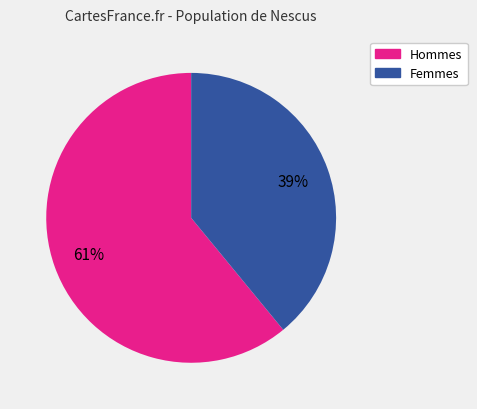

To the nearest percent, what is the difference between the largest and smallest slice percentages?

22%